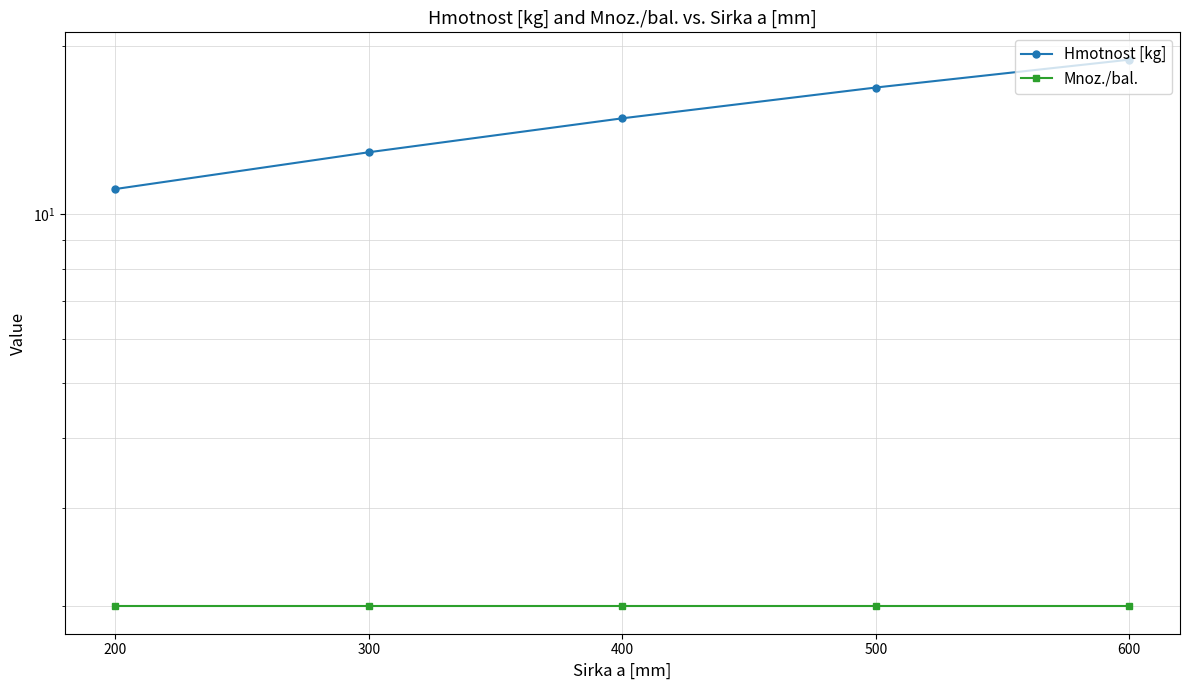

True or false: Mnoz./bal. and Hmotnost [kg] intersect in this chart.

False